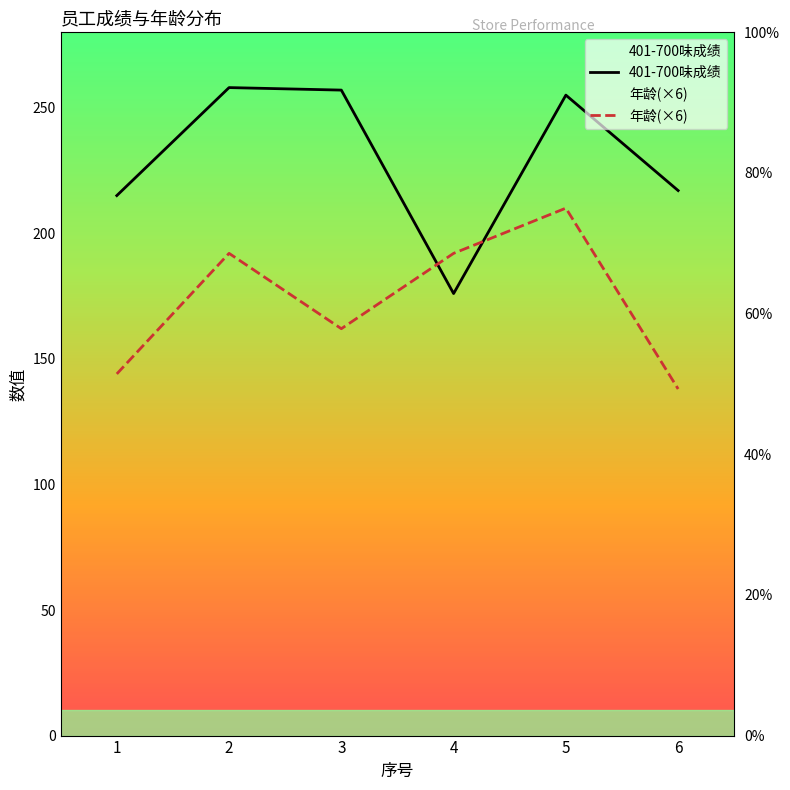

The 401-700味成绩 series shows 257 at 3. True or false?

True